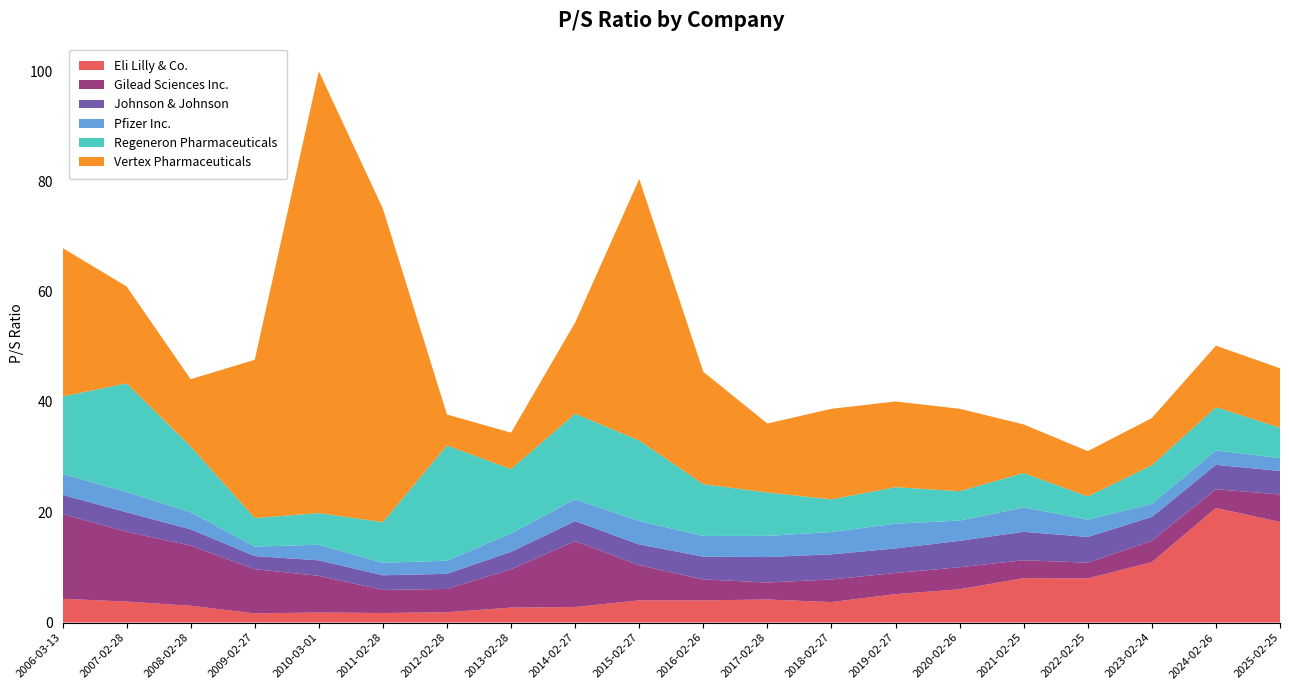

Reading left to right, extract all data points from this chart.

Eli Lilly & Co.: 2006-03-13=4.3	2007-02-28=3.8	2008-02-28=3.0	2009-02-27=1.7	2010-03-01=1.8	2011-02-28=1.7	2012-02-28=1.9	2013-02-28=2.7	2014-02-27=2.8	2015-02-27=4.0	2016-02-26=4.0	2017-02-28=4.2	2018-02-27=3.7	2019-02-27=5.2	2020-02-26=6.0	2021-02-25=8.1	2022-02-25=8.0	2023-02-24=11.0	2024-02-26=20.8	2025-02-25=18.2
Gilead Sciences Inc.: 2006-03-13=15.4	2007-02-28=12.7	2008-02-28=10.9	2009-02-27=8.0	2010-03-01=6.6	2011-02-28=4.2	2012-02-28=4.2	2013-02-28=7.0	2014-02-27=11.9	2015-02-27=6.4	2016-02-26=3.8	2017-02-28=3.1	2018-02-27=4.1	2019-02-27=3.8	2020-02-26=4.0	2021-02-25=3.2	2022-02-25=2.9	2023-02-24=3.9	2024-02-26=3.4	2025-02-25=5.0
Johnson & Johnson: 2006-03-13=3.5	2007-02-28=3.5	2008-02-28=3.0	2009-02-27=2.4	2010-03-01=2.8	2011-02-28=2.6	2012-02-28=2.8	2013-02-28=3.2	2014-02-27=3.6	2015-02-27=3.8	2016-02-26=4.1	2017-02-28=4.6	2018-02-27=4.6	2019-02-27=4.5	2020-02-26=4.8	2021-02-25=5.2	2022-02-25=4.7	2023-02-24=4.3	2024-02-26=4.4	2025-02-25=4.3
Pfizer Inc.: 2006-03-13=3.8	2007-02-28=3.7	2008-02-28=3.1	2009-02-27=1.7	2010-03-01=2.8	2011-02-28=2.3	2012-02-28=2.4	2013-02-28=3.3	2014-02-27=4.0	2015-02-27=4.2	2016-02-26=3.8	2017-02-28=3.8	2018-02-27=4.0	2019-02-27=4.5	2020-02-26=3.7	2021-02-25=4.4	2022-02-25=3.1	2023-02-24=2.4	2024-02-26=2.6	2025-02-25=2.3
Regeneron Pharmaceuticals: 2006-03-13=14.1	2007-02-28=19.7	2008-02-28=11.9	2009-02-27=5.2	2010-03-01=5.7	2011-02-28=7.4	2012-02-28=20.9	2013-02-28=11.7	2014-02-27=15.5	2015-02-27=14.6	2016-02-26=9.4	2017-02-28=7.9	2018-02-27=5.9	2019-02-27=6.6	2020-02-26=5.3	2021-02-25=6.2	2022-02-25=4.2	2023-02-24=7.0	2024-02-26=7.8	2025-02-25=5.5
Vertex Pharmaceuticals: 2006-03-13=26.9	2007-02-28=17.6	2008-02-28=12.2	2009-02-27=28.7	2010-03-01=80.1	2011-02-28=56.8	2012-02-28=5.6	2013-02-28=6.6	2014-02-27=16.5	2015-02-27=47.4	2016-02-26=20.4	2017-02-28=12.5	2018-02-27=16.4	2019-02-27=15.5	2020-02-26=14.9	2021-02-25=8.8	2022-02-25=8.2	2023-02-24=8.6	2024-02-26=11.2	2025-02-25=10.8